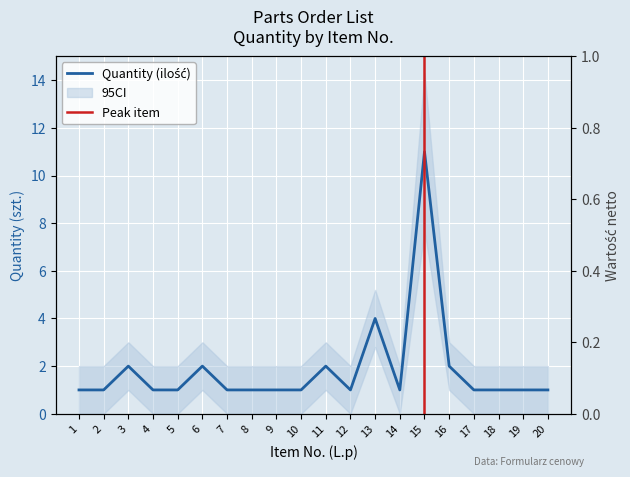

Is this an area chart (filled region under the line)?

No